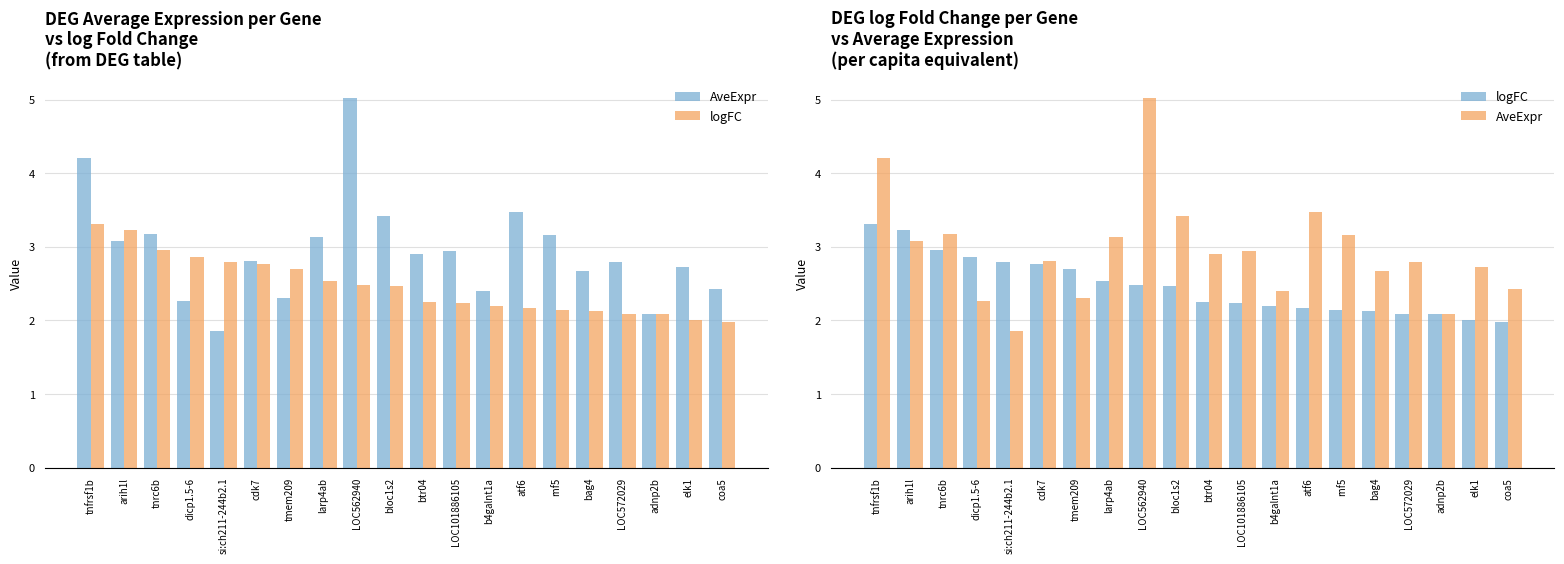

Rank the categories by AveExpr value from lowest to highest.

si:ch211-244b2.1, adnp2b, dicp1.5-6, tmem209, b4galnt1a, coa5, bag4, elk1, LOC572029, cdk7, btr04, LOC101886105, arih1l, larp4ab, rnf5, tnrc6b, bloc1s2, atf6, tnfrsf1b, LOC562940